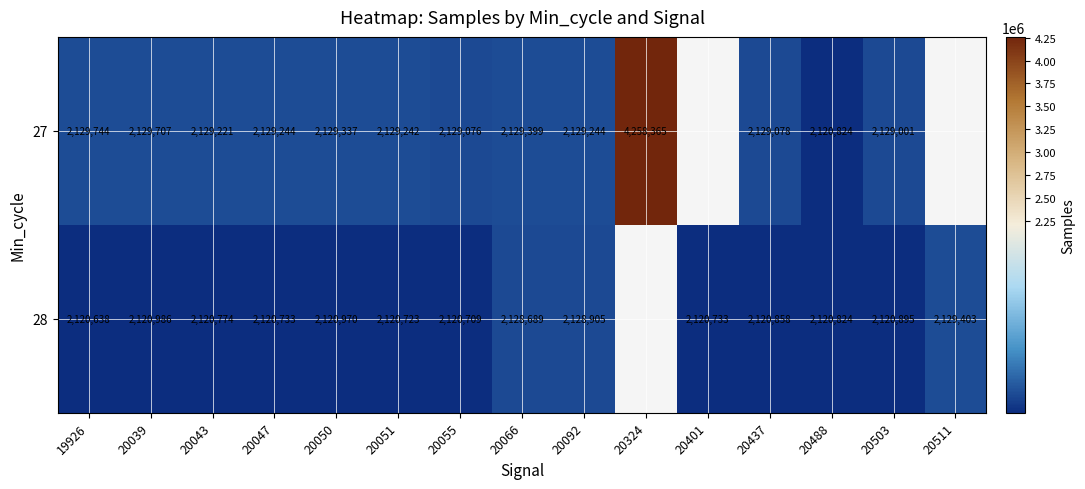

How many categories are shown in the chart?

15